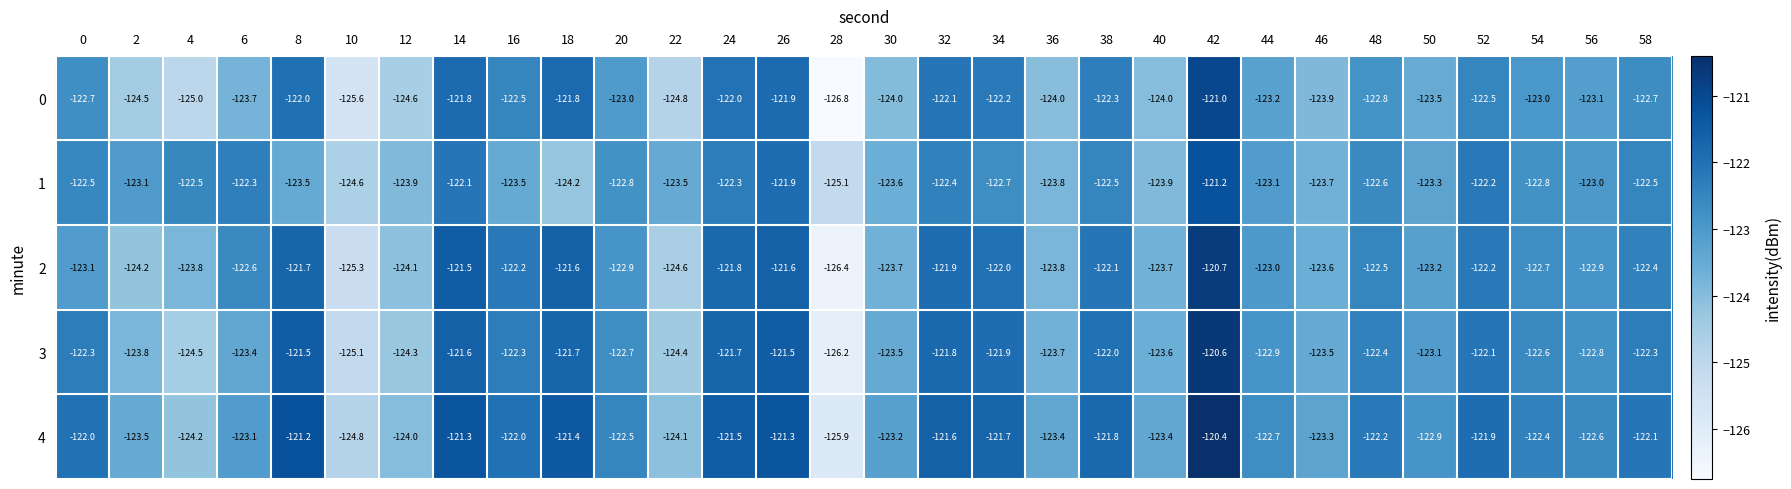

What is the difference between the second highest and minimum values in the 2 series?

4.9